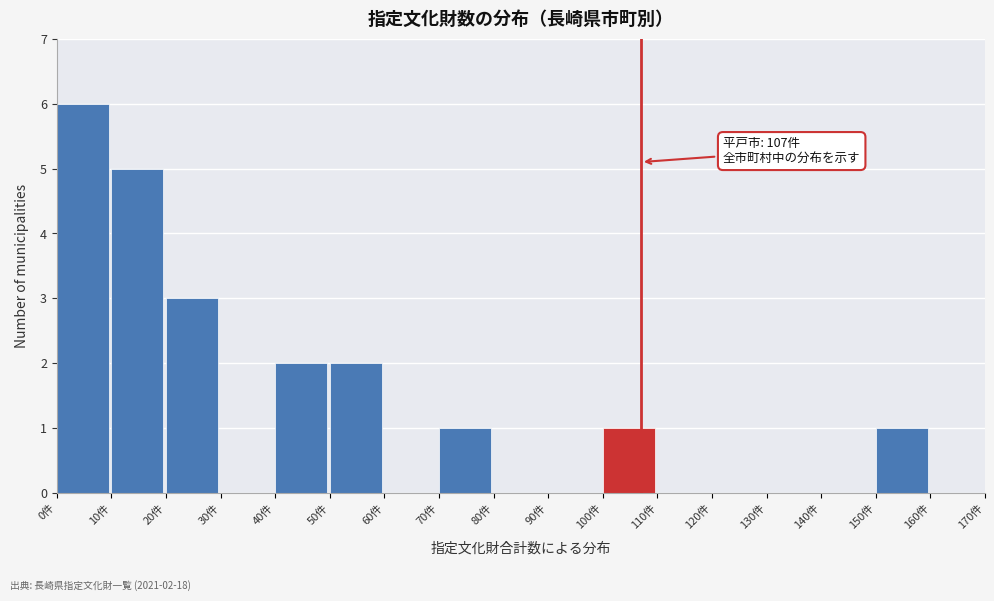

Over which range of the x-axis is the bar tallest?

0 to 10